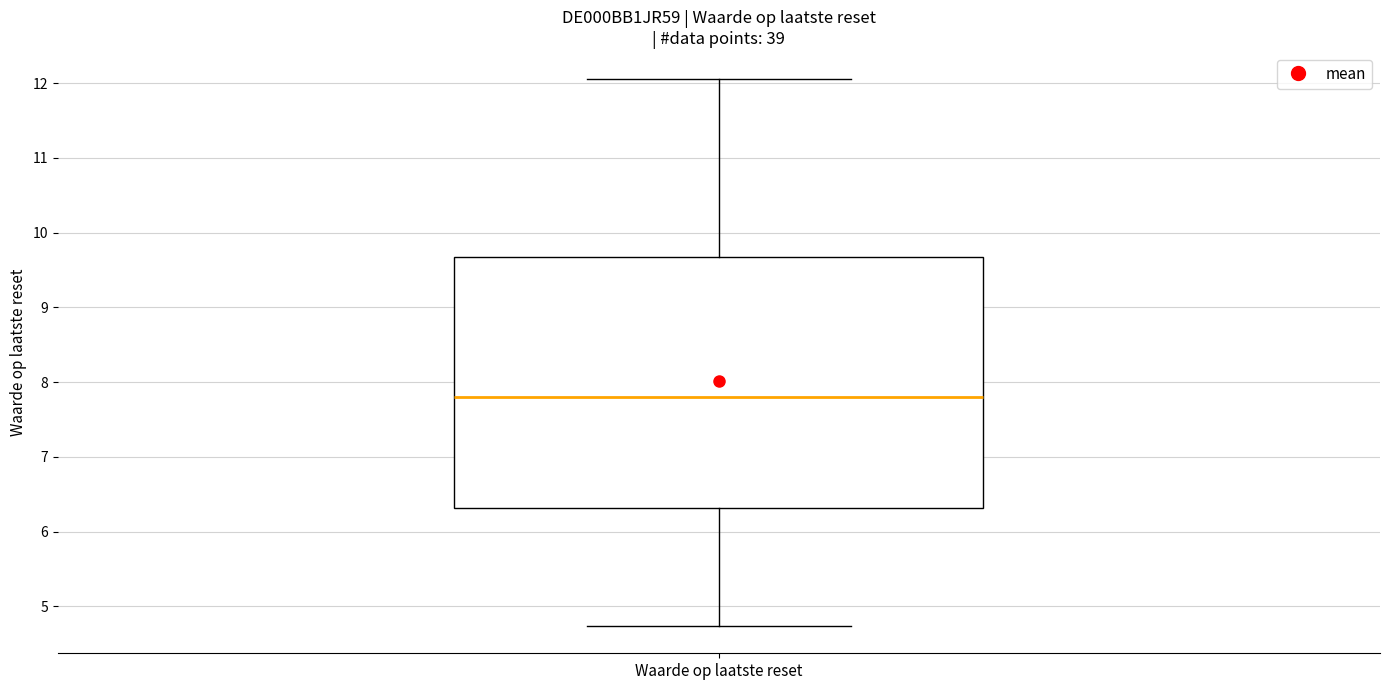

Read this box plot against the y-axis: the position of the median line, the range covered by the box, and the ends of both whiskers. The values are not printed on the chart, so give them approximately, as read against the axis.

median 7.8, box 6.3 to 9.7, whiskers 4.7 to 12.1